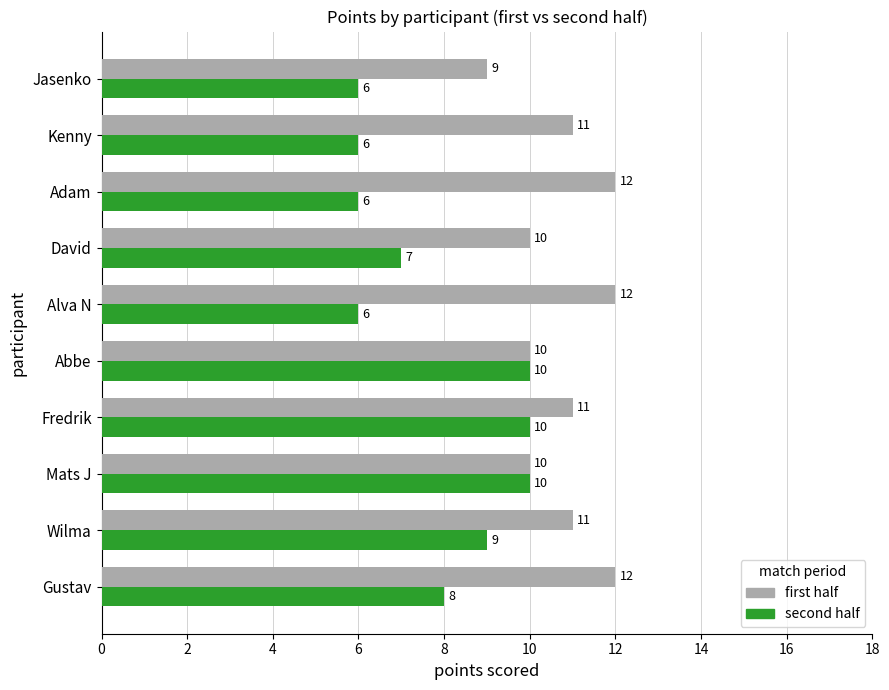

Rank the series by their average value, from lowest to highest.

second half, first half